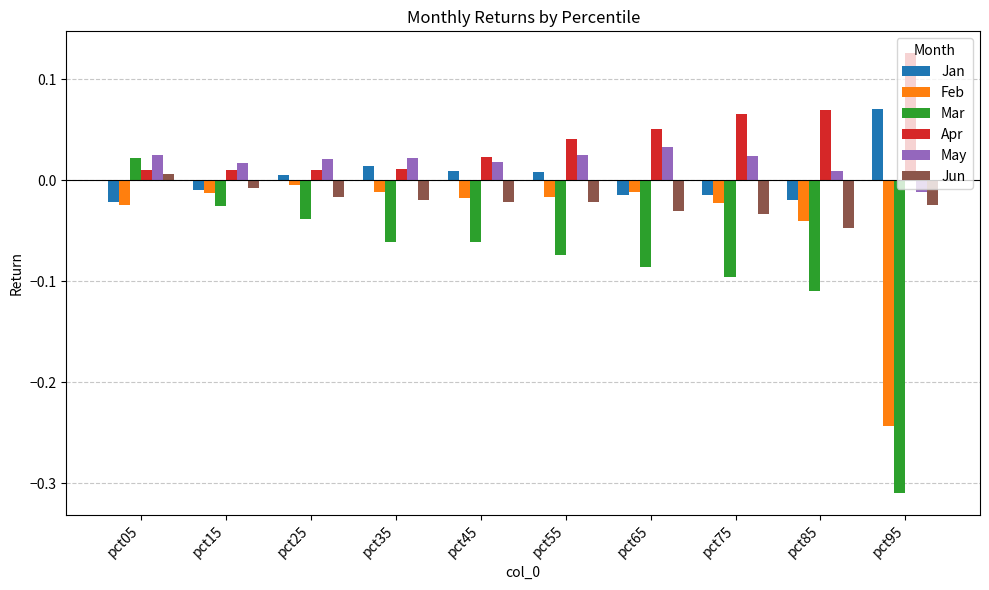

Which category has the lowest value across all series?

pct95